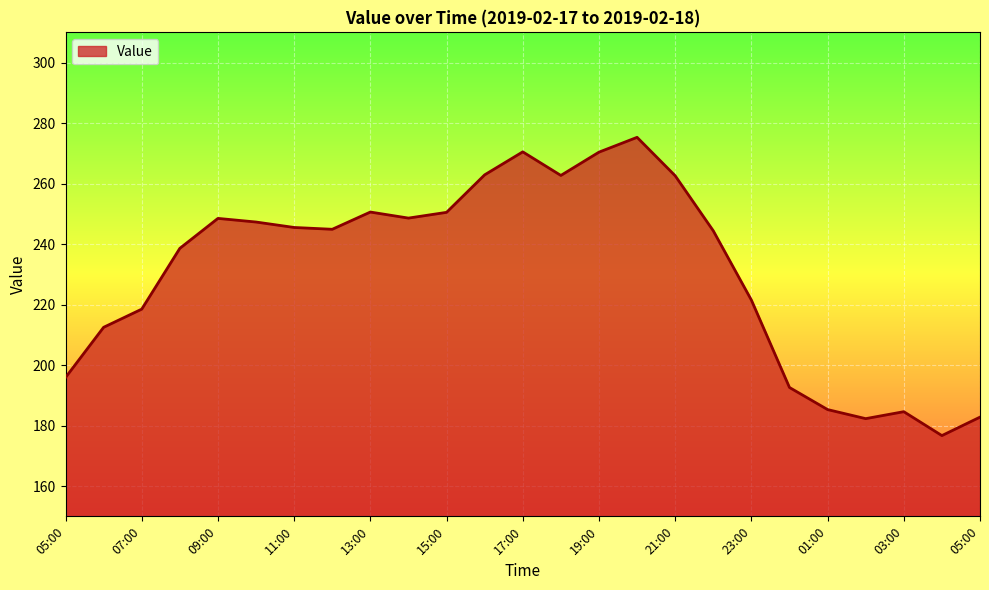

What is the maximum value shown in the chart?

275.3